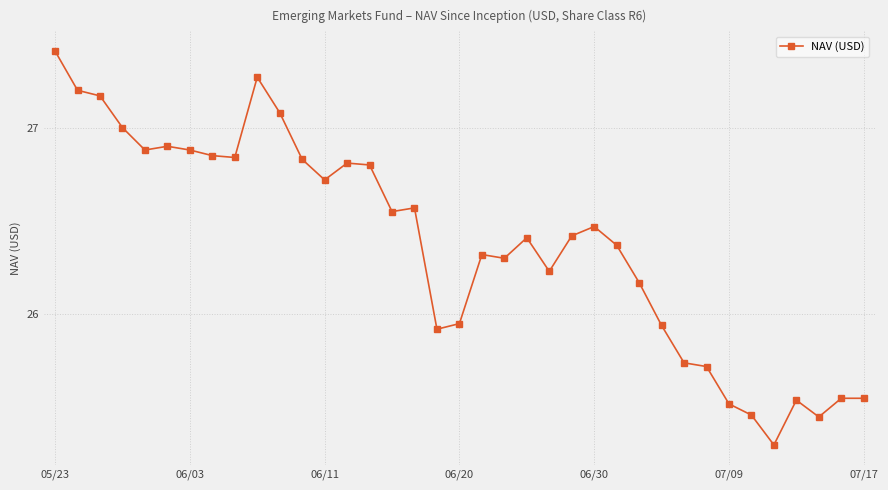

What is the smallest value displayed?

25.3